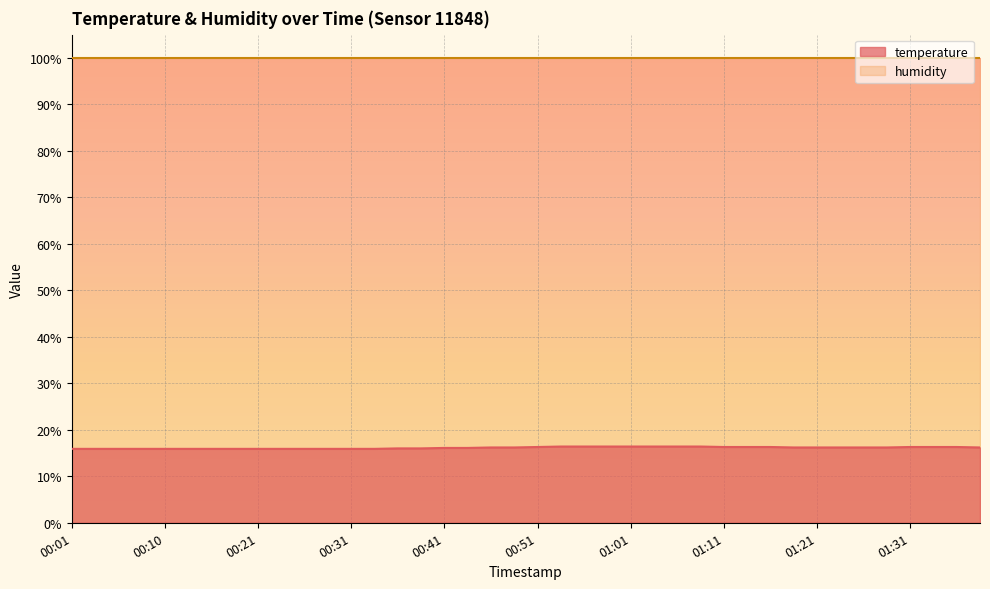

What is the greatest value displayed?

99.9